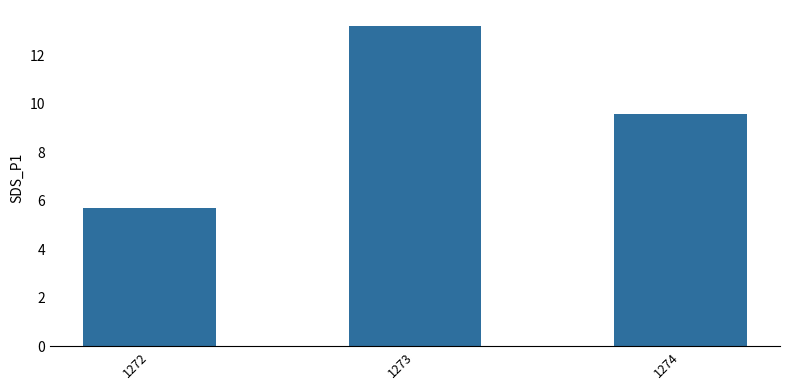

Reading right to left, what are all the values shown in this chart?

1274=9.6	1273=13.2	1272=5.7